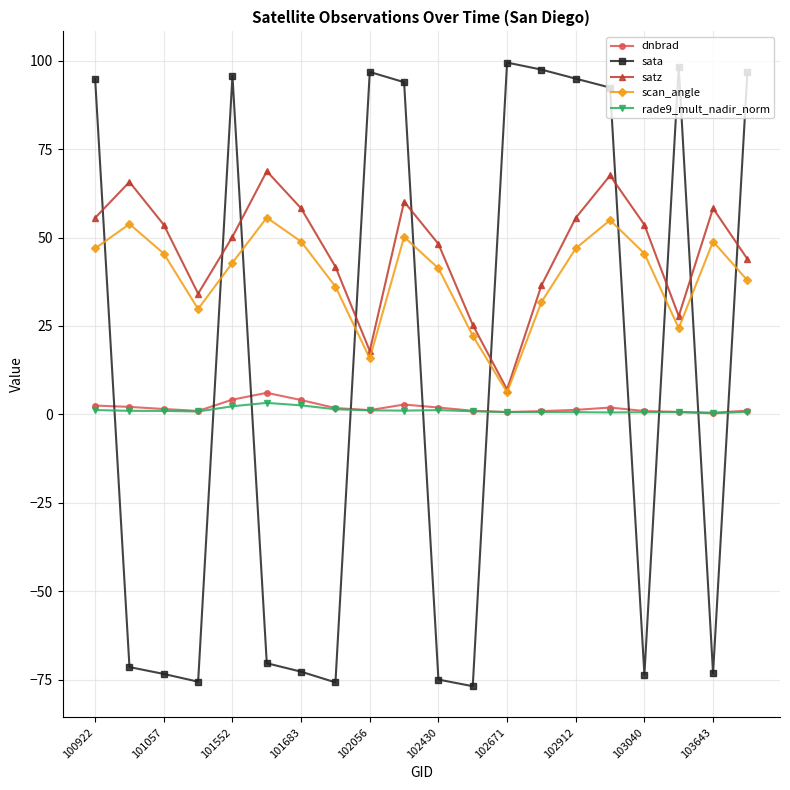

True or false: scan_angle has more than 1 points higher than both neighbors.

True